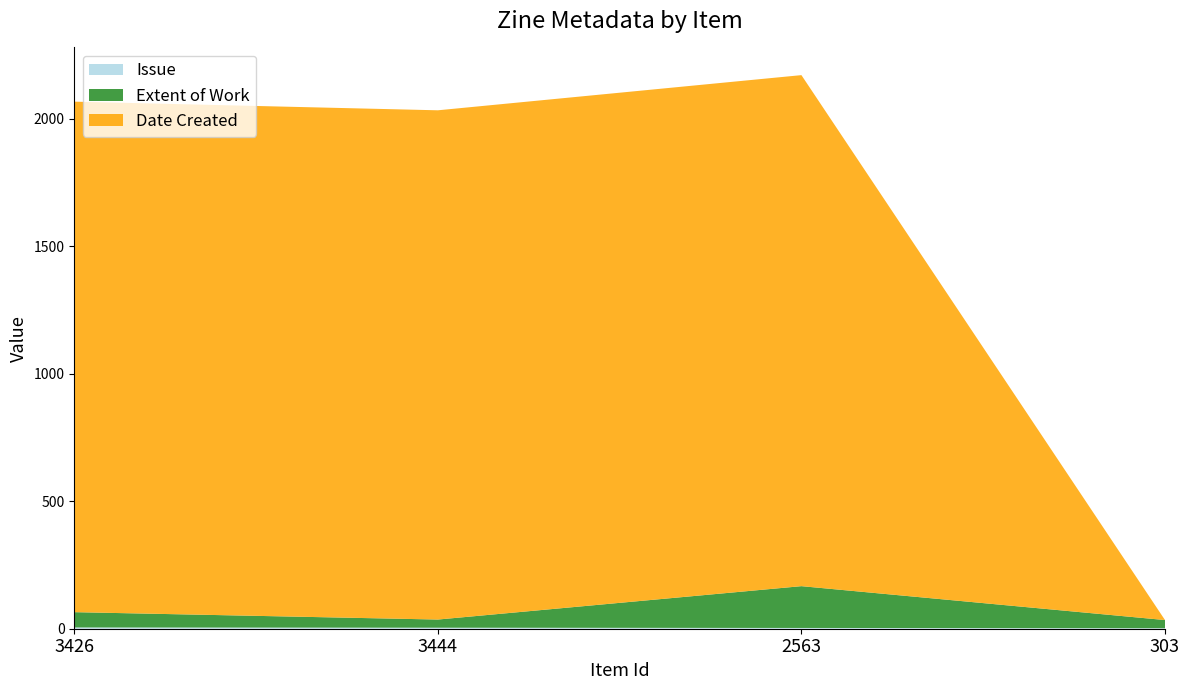

Reading right to left, extract all data points from this chart.

Issue: 303=2	2563=3	3444=4	3426=5
Extent of Work: 303=32	2563=164	3444=32	3426=60
Date Created: 303=0	2563=2005	3444=1998	3426=2003